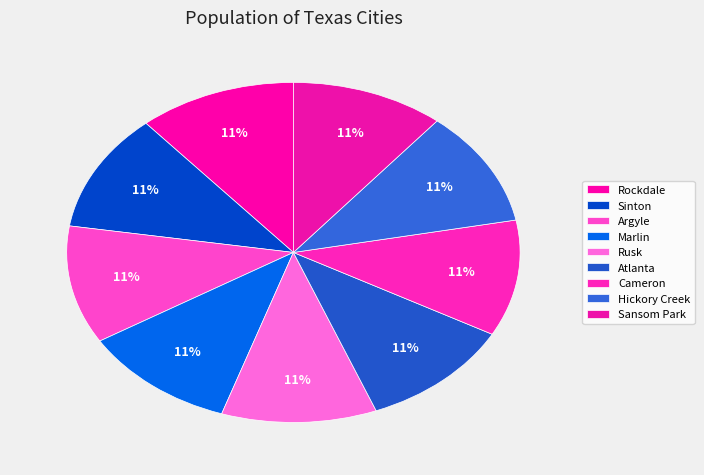

To the nearest percent, what percentage of the pie is Rusk?

11%